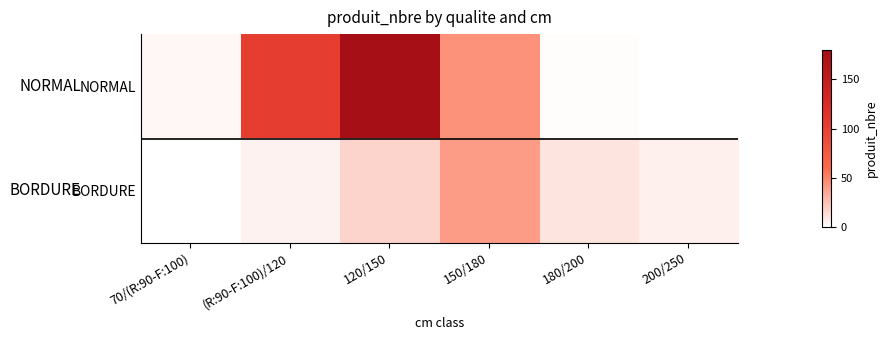

Rank the series at 70/(R:90-F:100) from highest to lowest value.

NORMAL, BORDURE